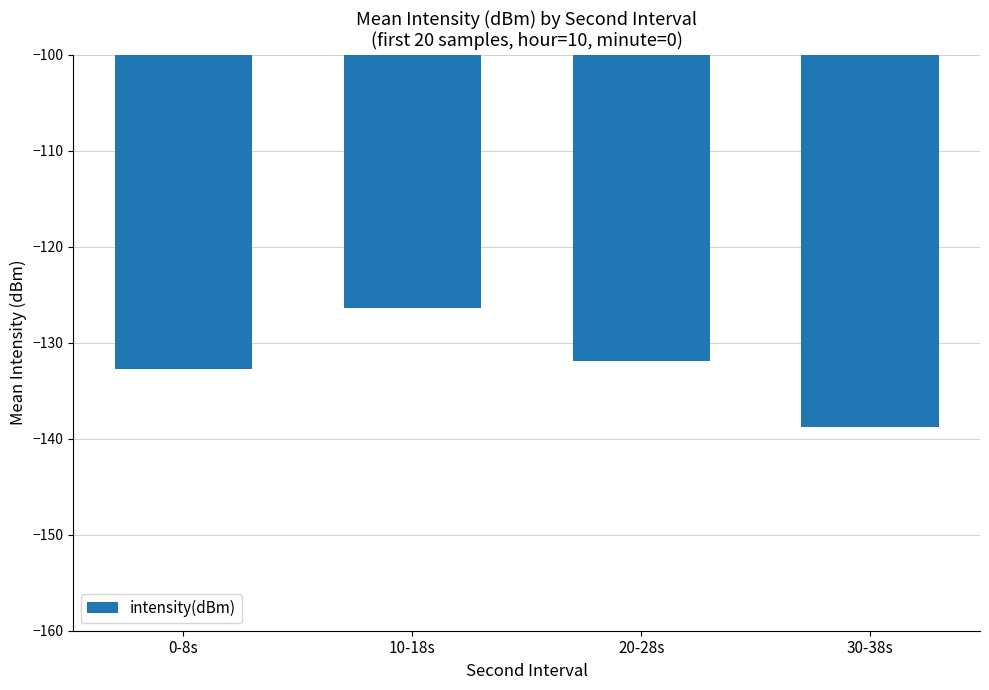

Does the chart contain any negative values?

Yes